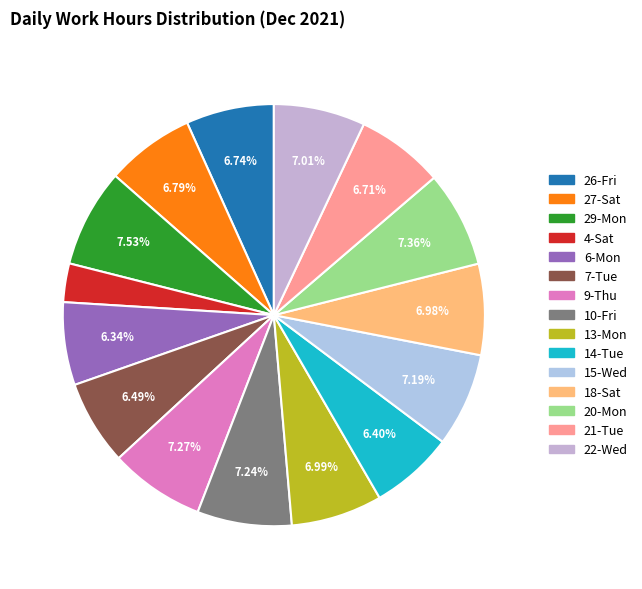

Is it true that 7-Tue is 14% of the pie?

False